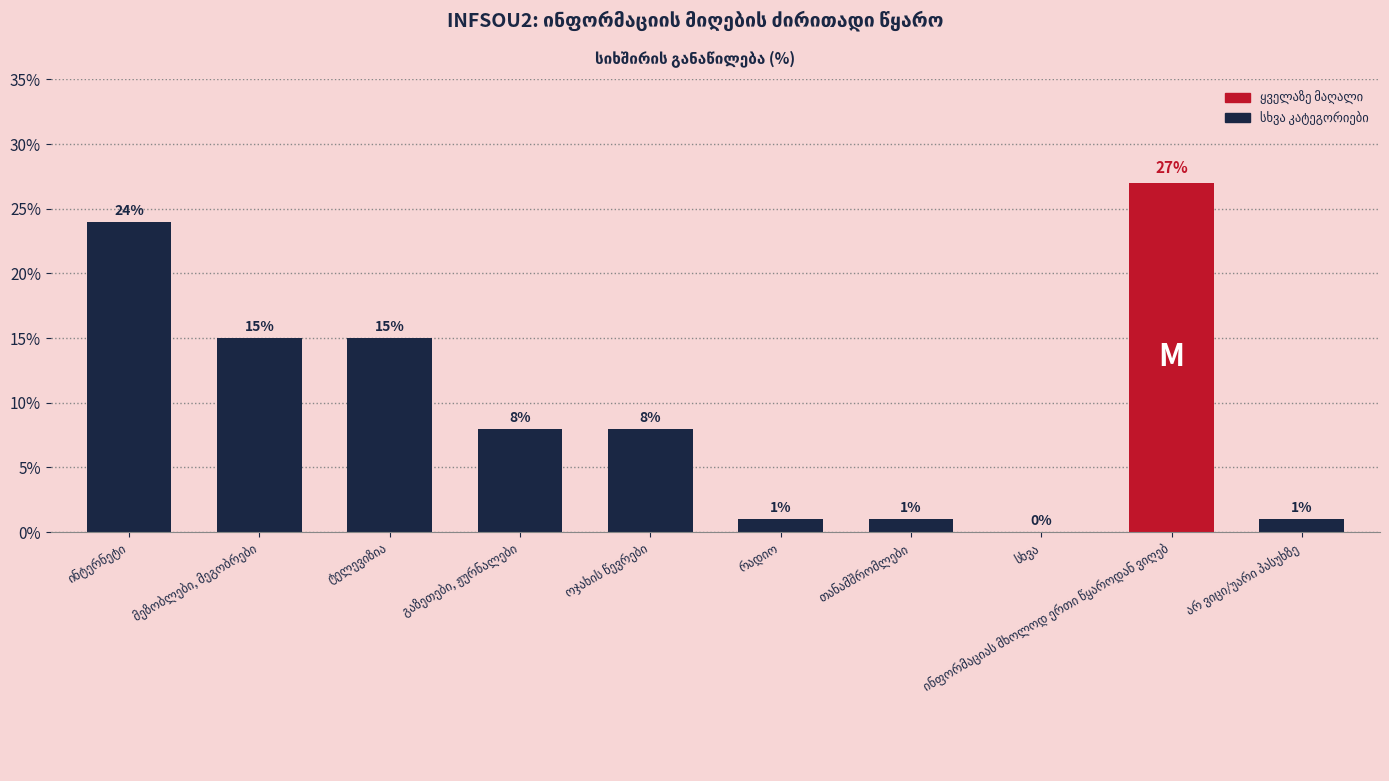

What is the greatest value displayed?

27